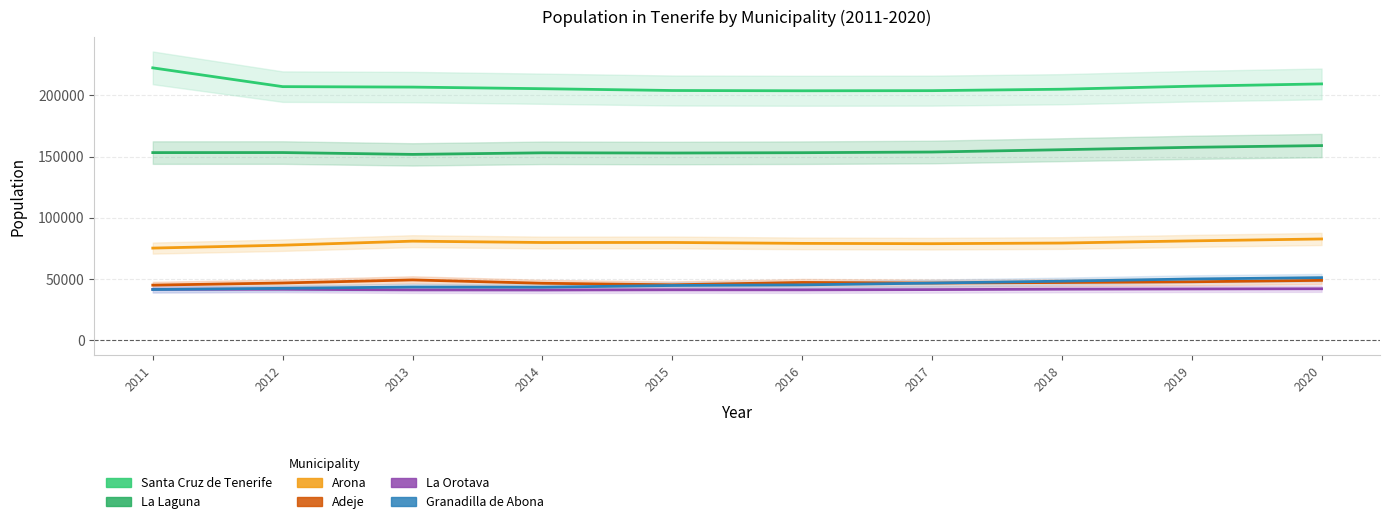

Reading left to right, transcribe all the data shown in this chart.

Santa Cruz de Tenerife: 2011=222271	2012=206965	2013=206593	2014=205279	2015=203811	2016=203585	2017=203692	2018=204856	2019=207312	2020=209194
La Laguna: 2011=153187	2012=153224	2013=151718	2014=153009	2015=152843	2016=153111	2017=153655	2018=155549	2019=157503	2020=158911
Arona: 2011=75339	2012=77718	2013=80987	2014=79890	2015=79928	2016=79172	2017=78930	2018=79448	2019=81216	2020=82777
Adeje: 2011=45134	2012=46894	2013=49387	2014=46667	2015=45405	2016=47316	2017=46833	2018=47280	2019=47869	2020=49030
La Orotava: 2011=41706	2012=41726	2013=41255	2014=41179	2015=41317	2016=41294	2017=41500	2018=41833	2019=42029	2020=42187
Granadilla de Abona: 2011=41555	2012=42545	2013=43608	2014=43455	2015=44846	2016=45332	2017=46816	2018=48374	2019=50146	2020=51233